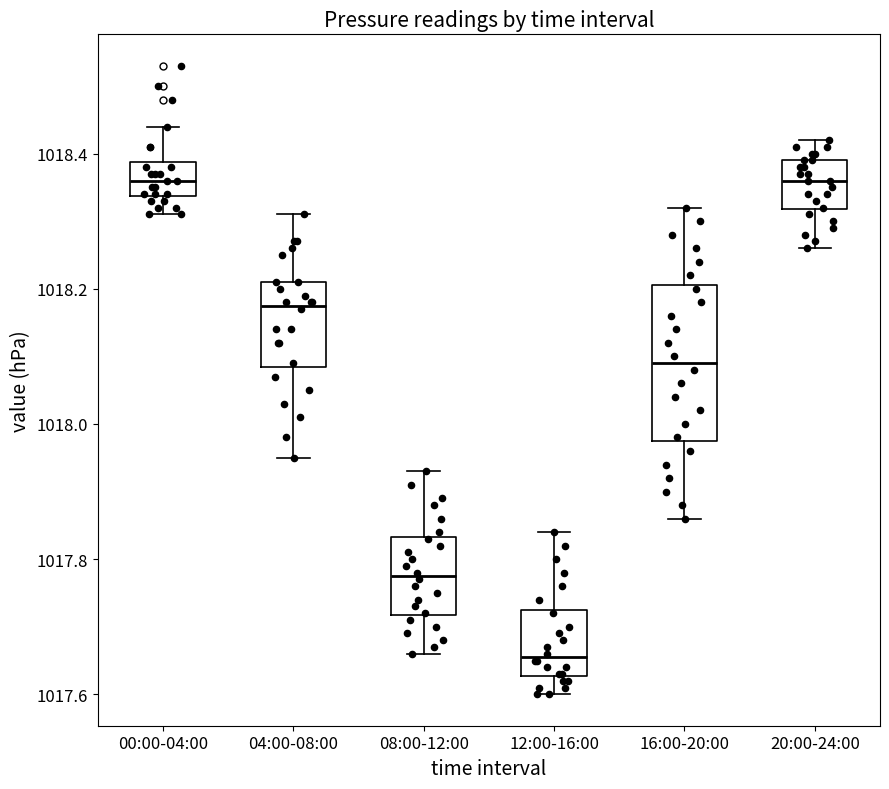

Which box is the tallest, from its lower edge to its upper edge?

16:00-20:00